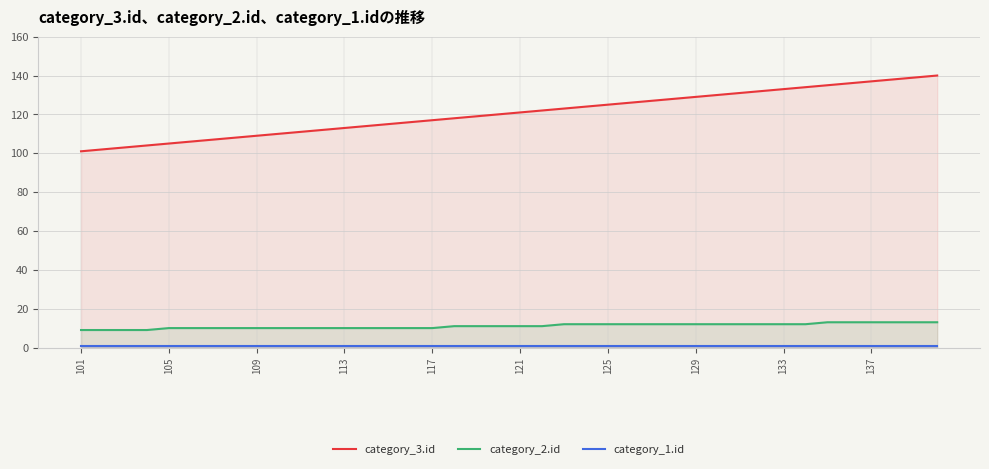

Is the value of category_3.id at 22 greater than the value of category_2.id at 18?

Yes